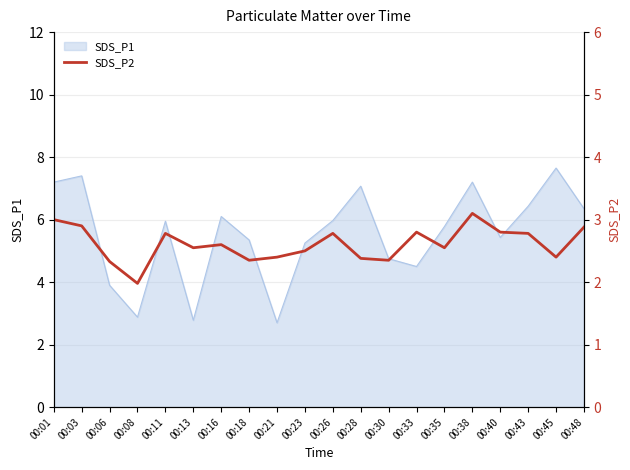

What is the highest value of the SDS_P1 series?

7.7